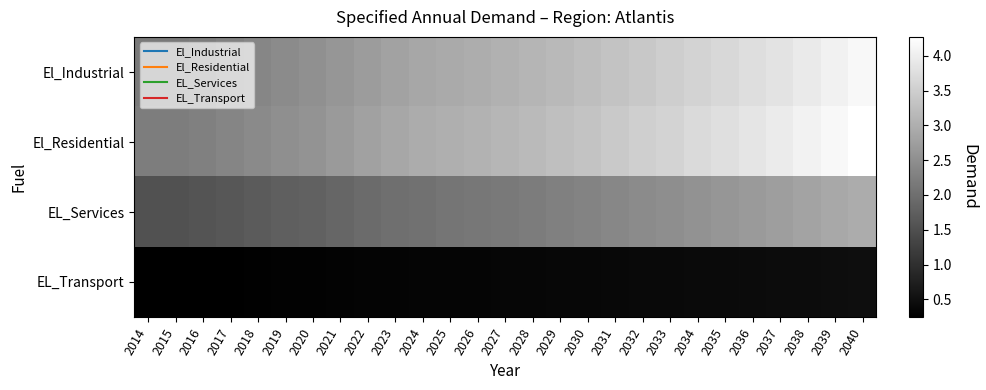

Count the number of categories in the chart.

27